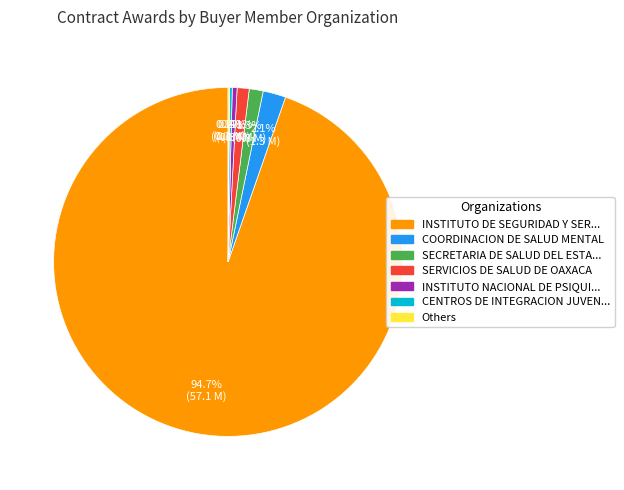

Is there a majority slice in this chart?

Yes